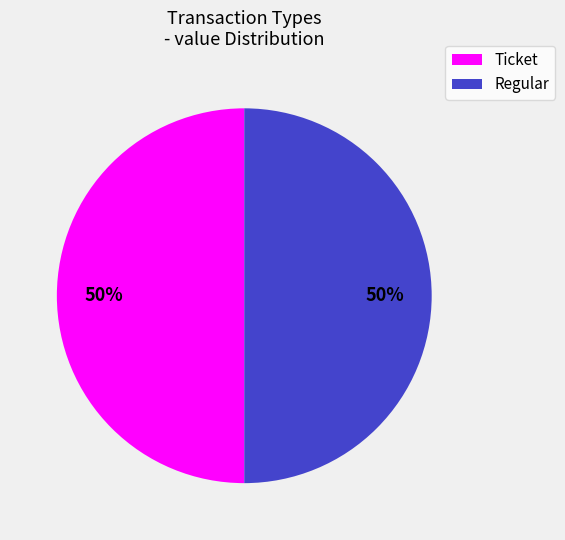

Approximately how many times larger is the value at Ticket compared to Regular?

1.0